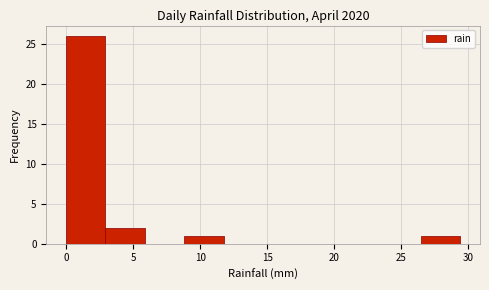

How tall is the bar that spans 0.0 to 3.0 on the x-axis? Neither the bar edges nor the heights are printed on the chart, so give them approximately, as read against the axes.

26